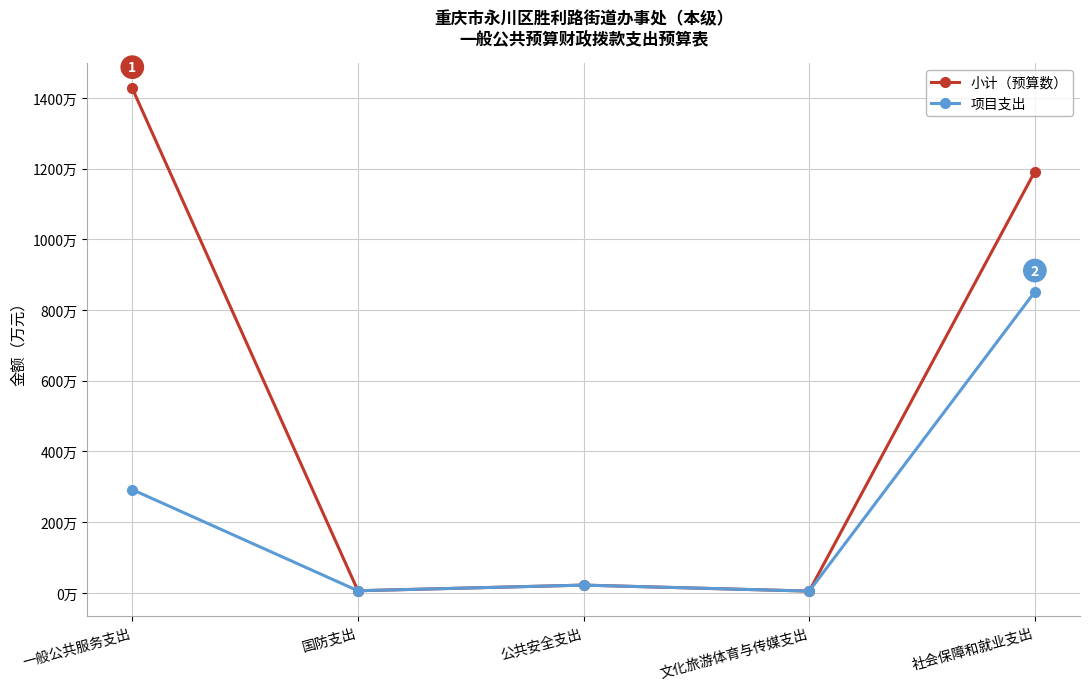

What is the total value across all series at 社会保障和就业支出?

2043.9